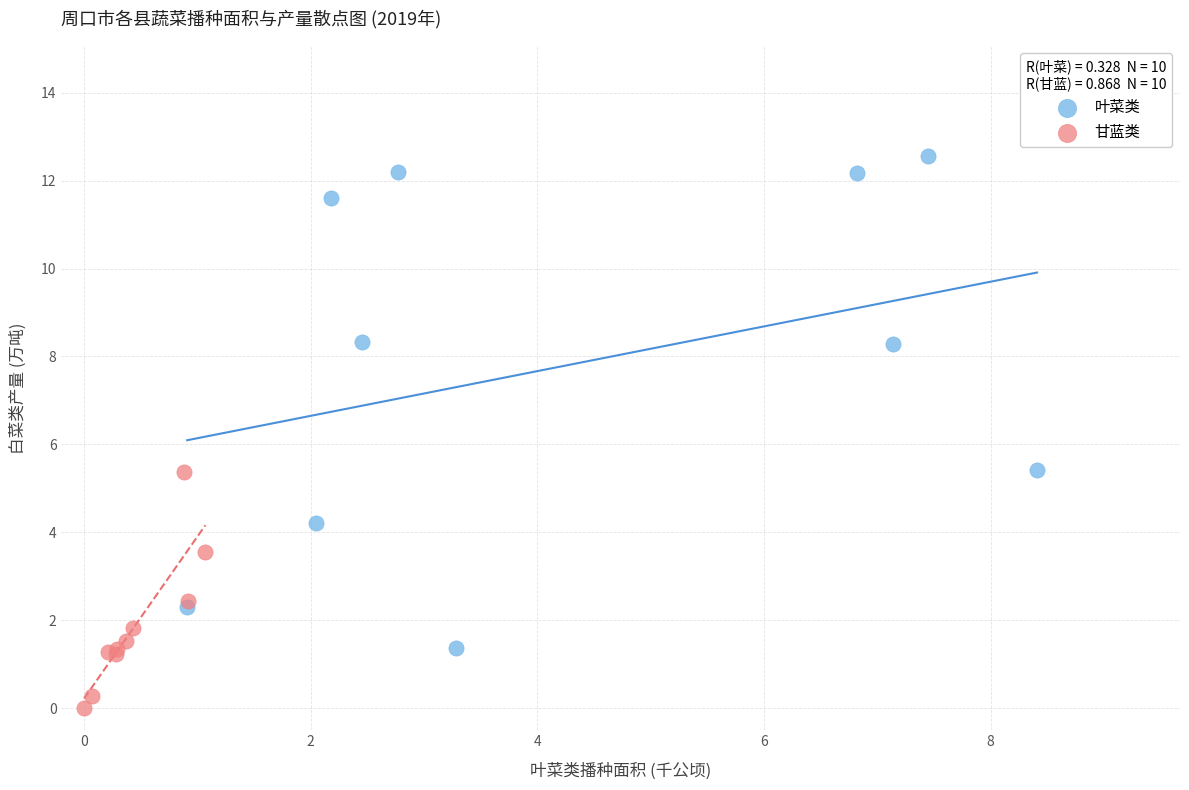

Which series has the largest Y range (max minus min)?

叶菜类